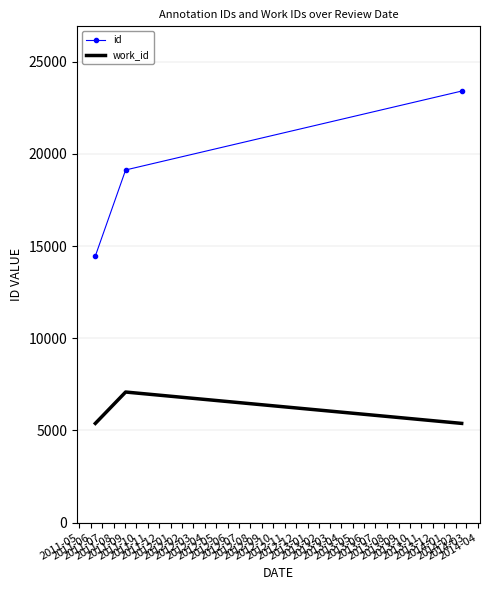

Which series has the largest range (max minus min)?

id